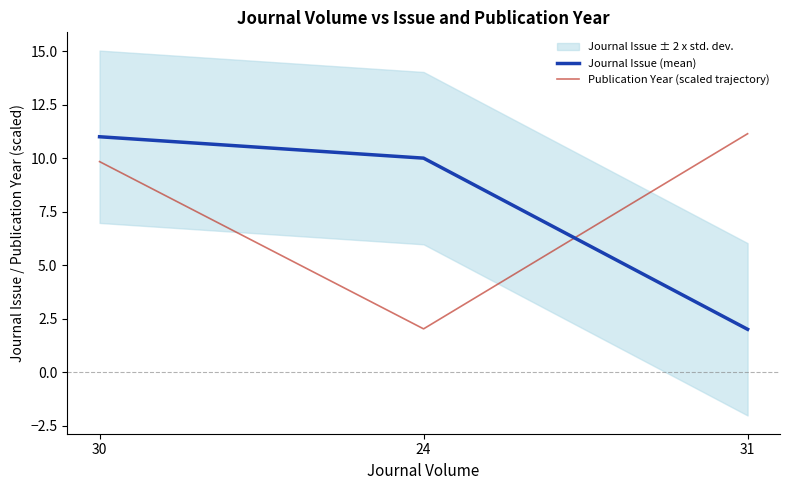

What is the highest value of the Publication Year (scaled trajectory) series?

11.1